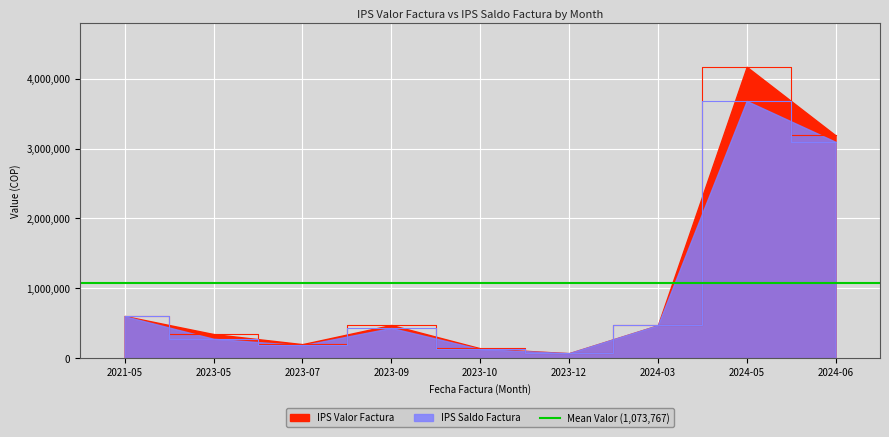

True or false: IPS Saldo Factura and IPS Valor Factura intersect in this chart.

False